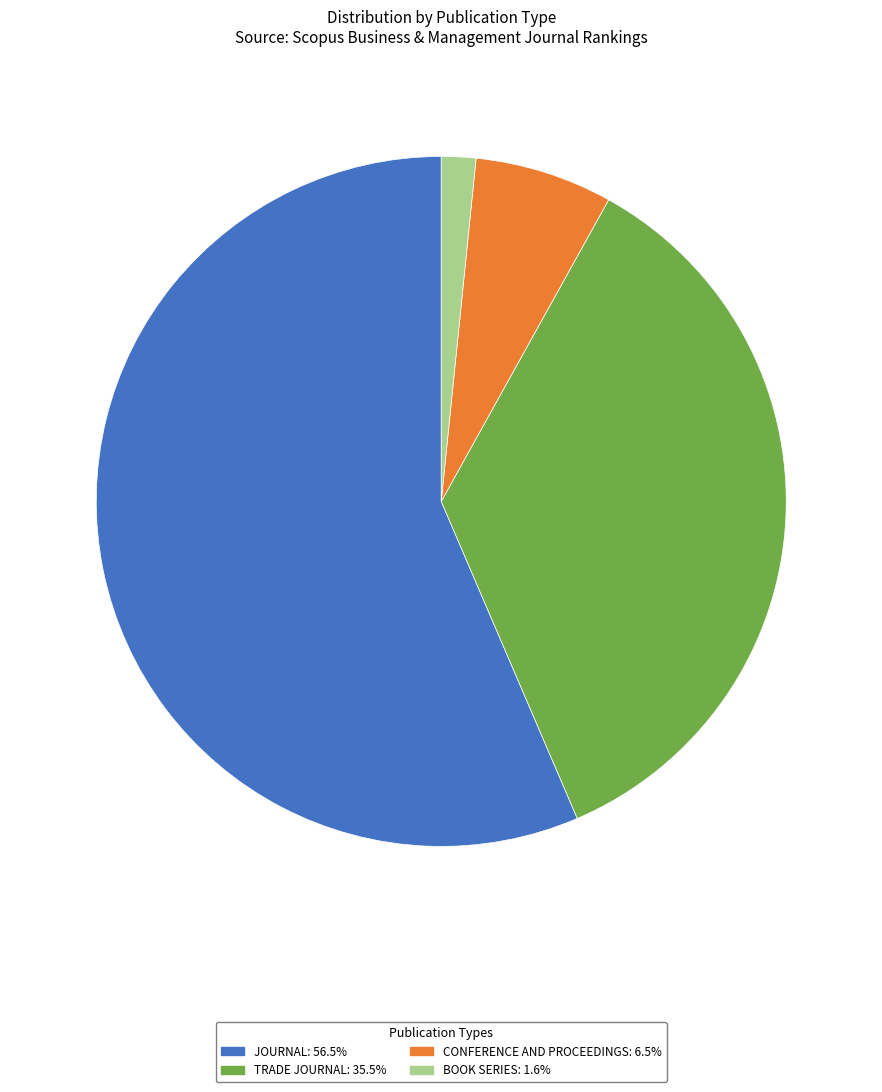

Does any single category account for the majority?

Yes